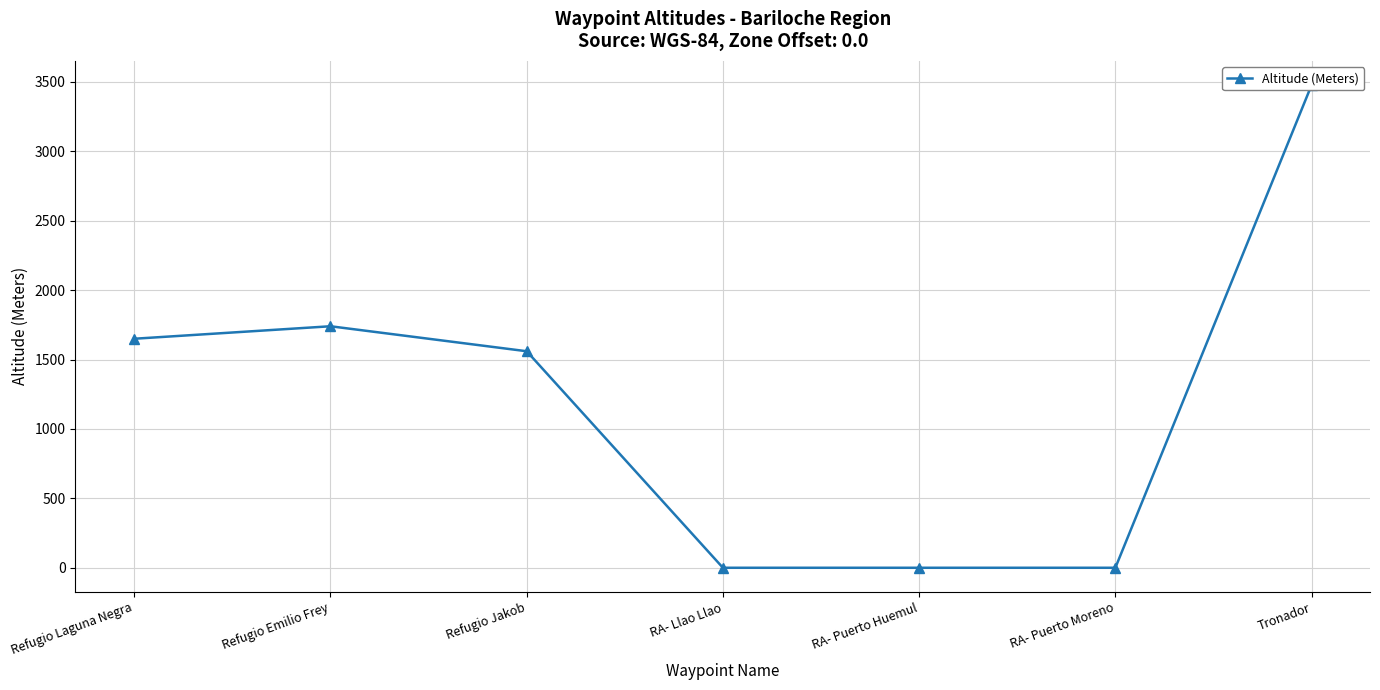

Between RA- Llao Llao and RA- Puerto Moreno, which is larger?

RA- Llao Llao